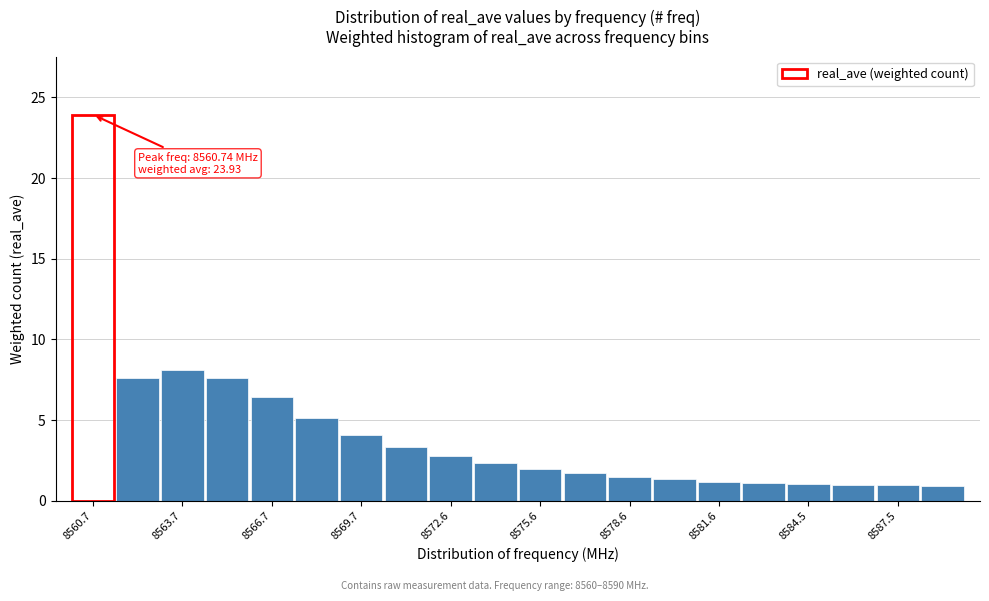

Around what value on the x-axis is the tallest bar? Give the approximate position of its centre, as read against the axis.

8560.5